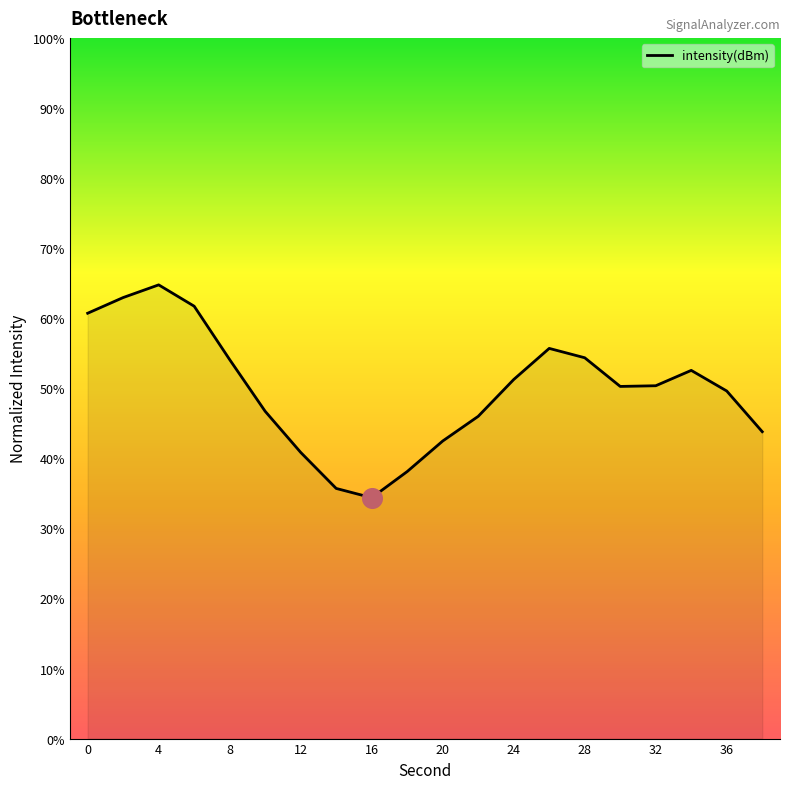

What is the difference between the maximum and minimum values?

30.4